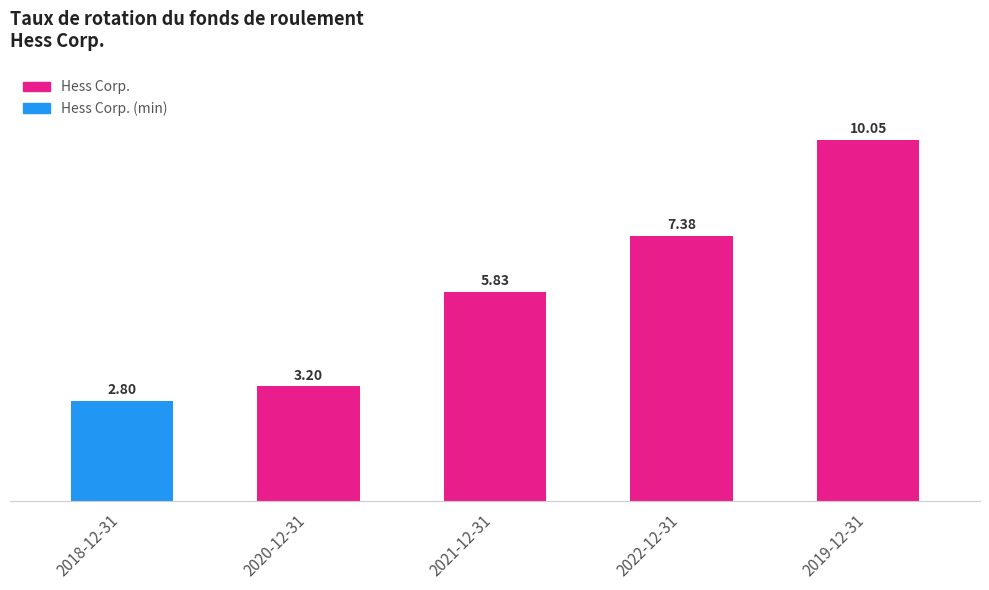

At which category does the chart reach its peak across all series?

2019-12-31